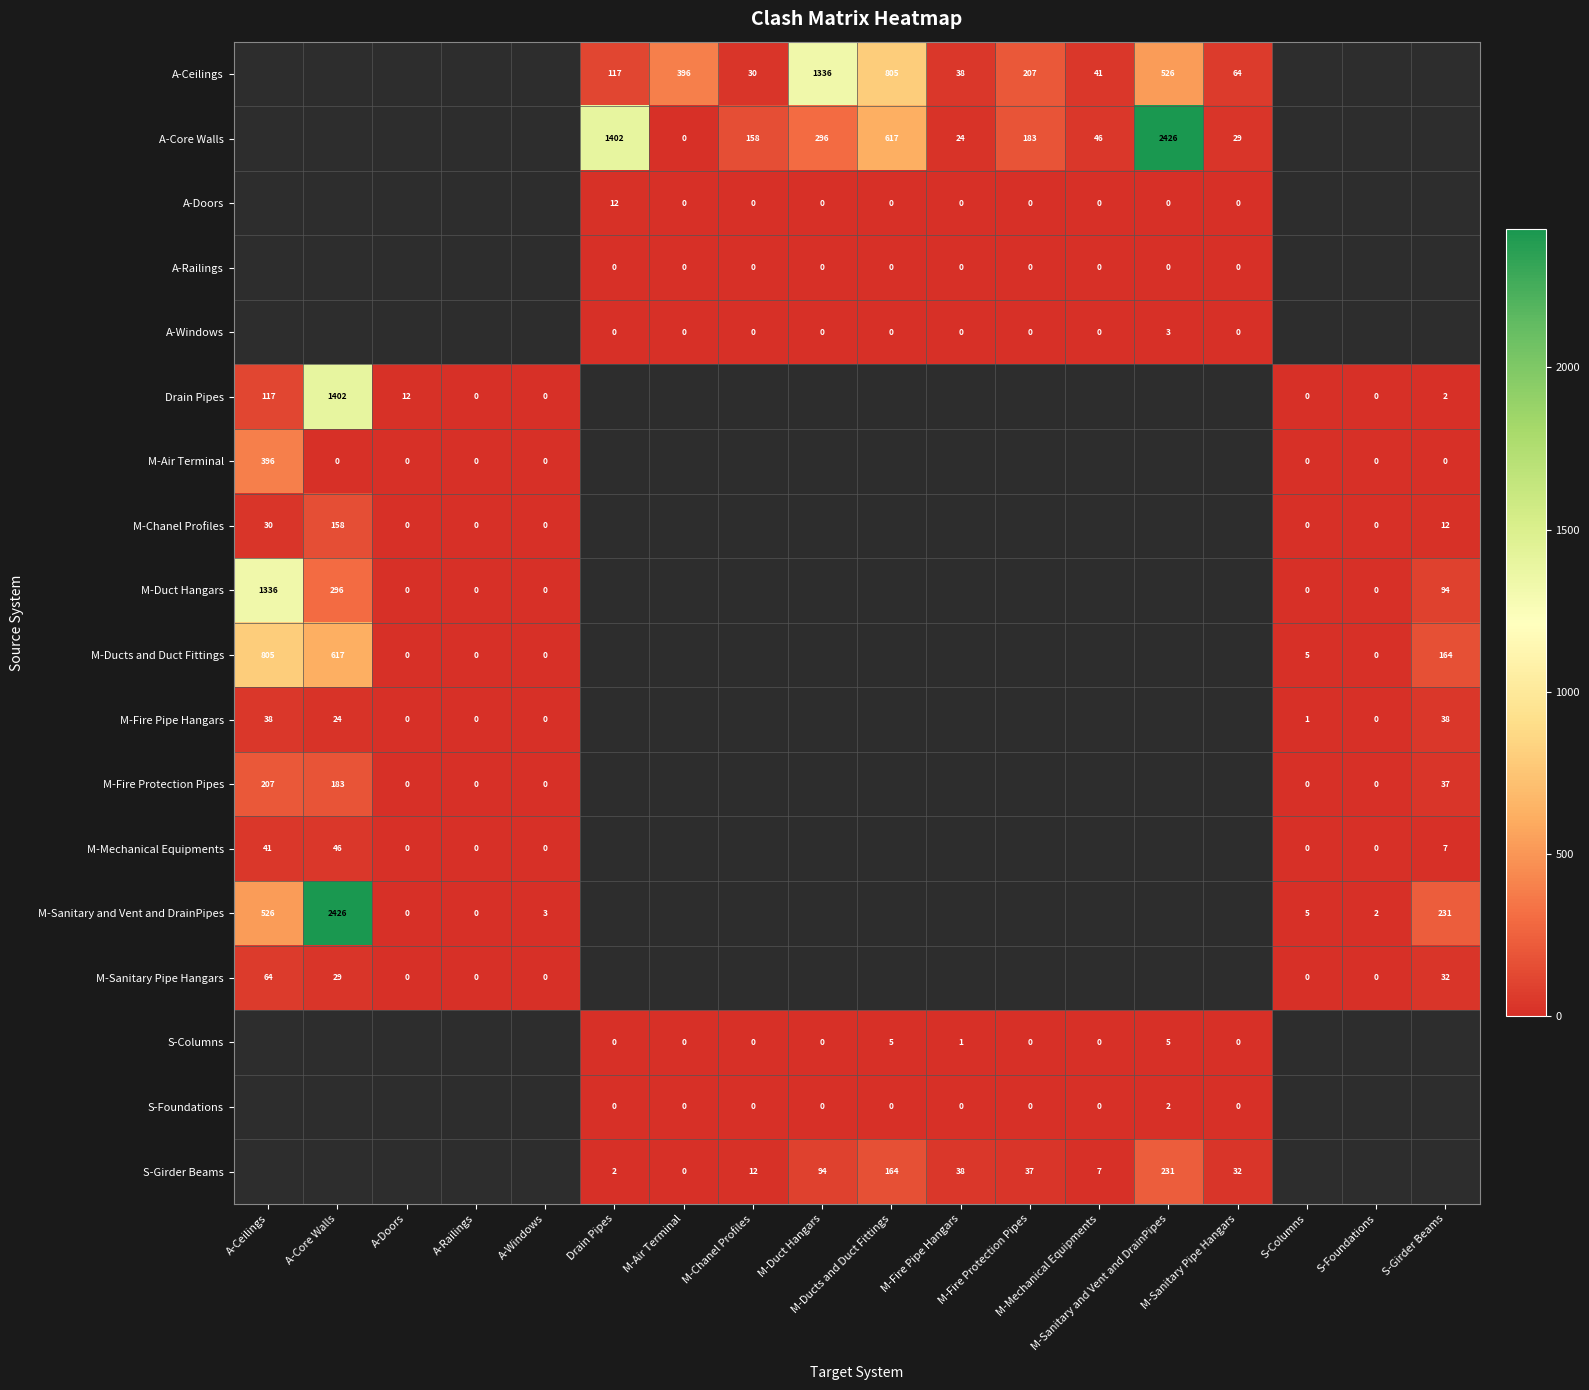

How many series are shown in this chart?

18